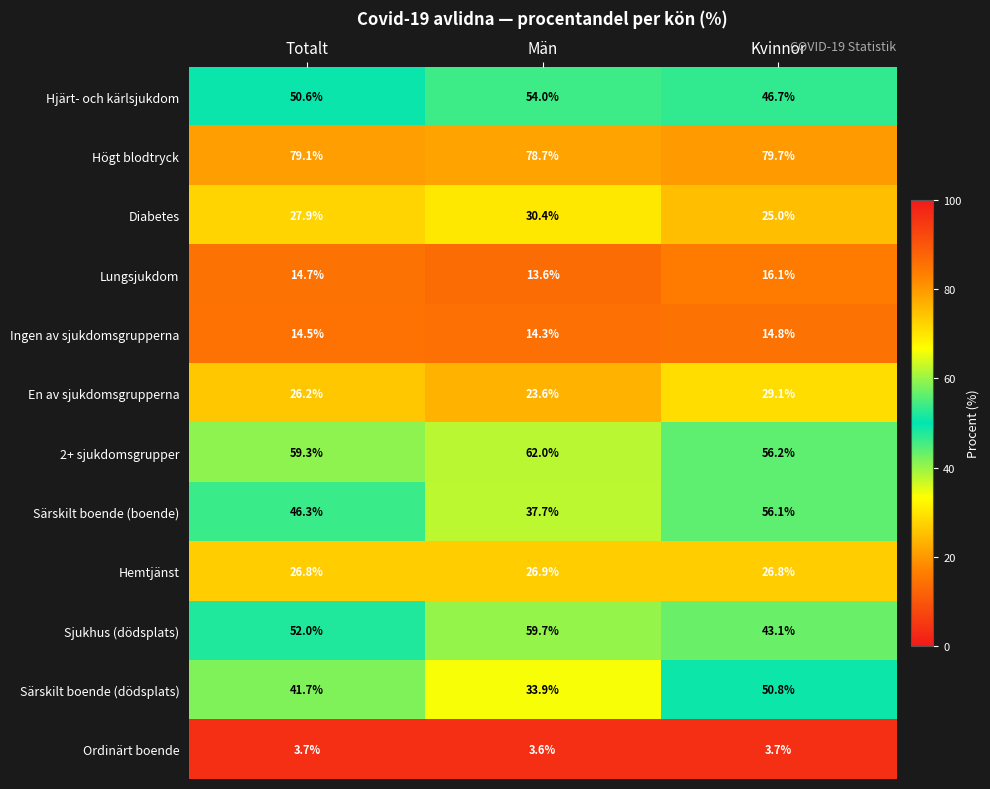

True or false: Diabetes has a value of 42.8 at Totalt.

False